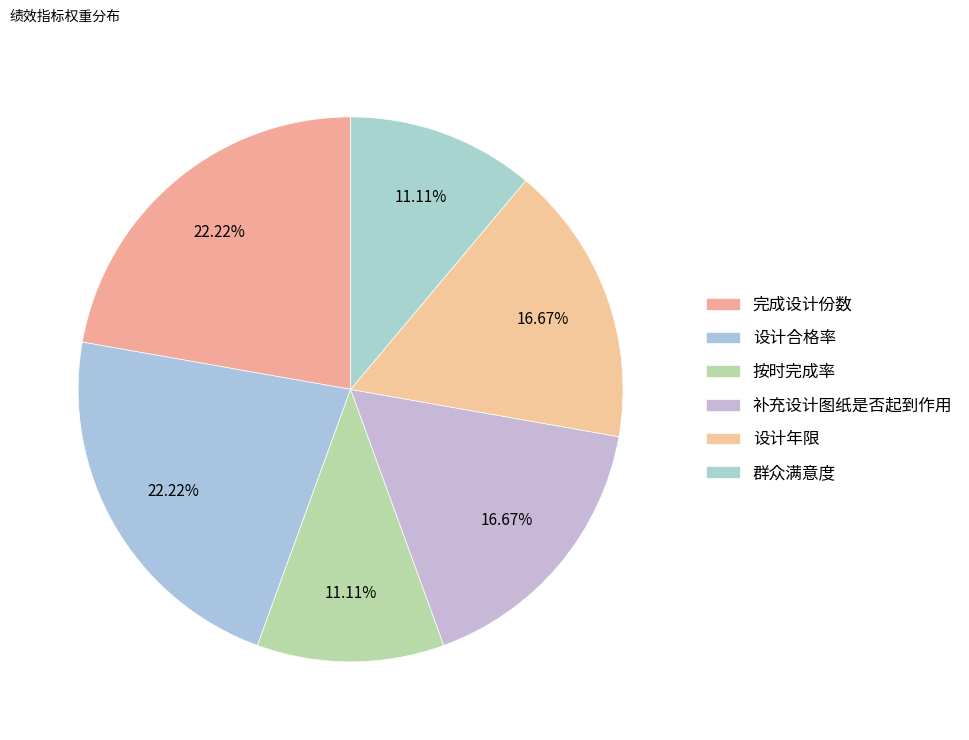

To the nearest percent, what is the combined percentage of 设计合格率 and 按时完成率?

33%